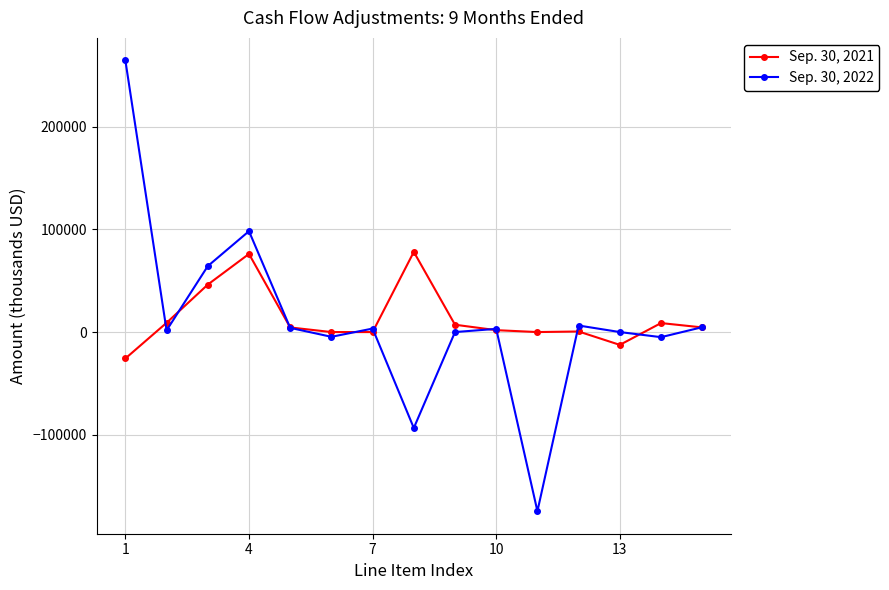

Which series has the largest range (max minus min)?

Sep. 30, 2022